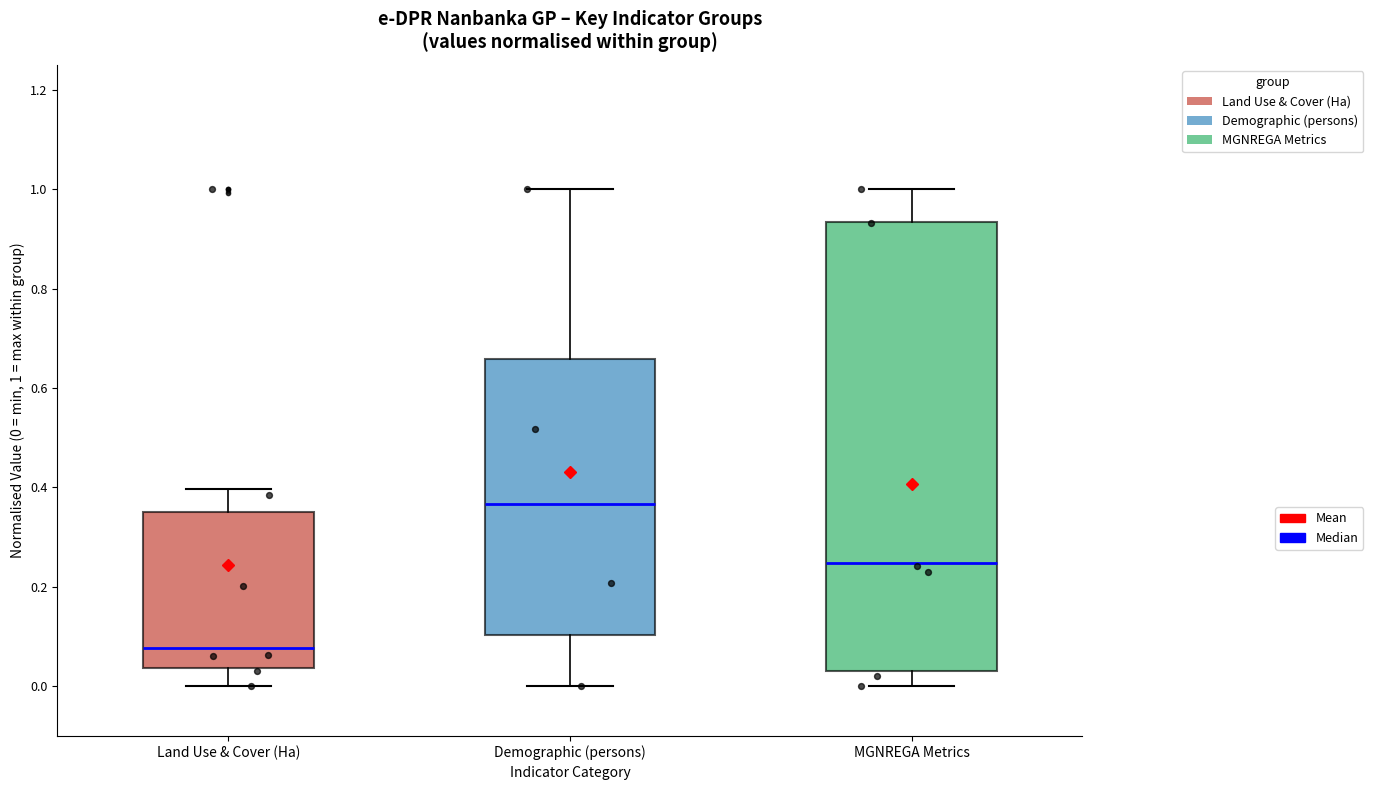

Reading left to right, read every box against the y-axis: the position of its median line, the range the box covers, and the ends of its whiskers. The values are not printed on the chart, so give them approximately, as read against the axis.

Land Use & Cover (Ha): median 0.08, box 0.04 to 0.36, whiskers 0.00 to 0.40
Demographic (persons): median 0.36, box 0.10 to 0.66, whiskers 0.00 to 1.00
MGNREGA Metrics: median 0.24, box 0.04 to 0.94, whiskers 0.00 to 1.00